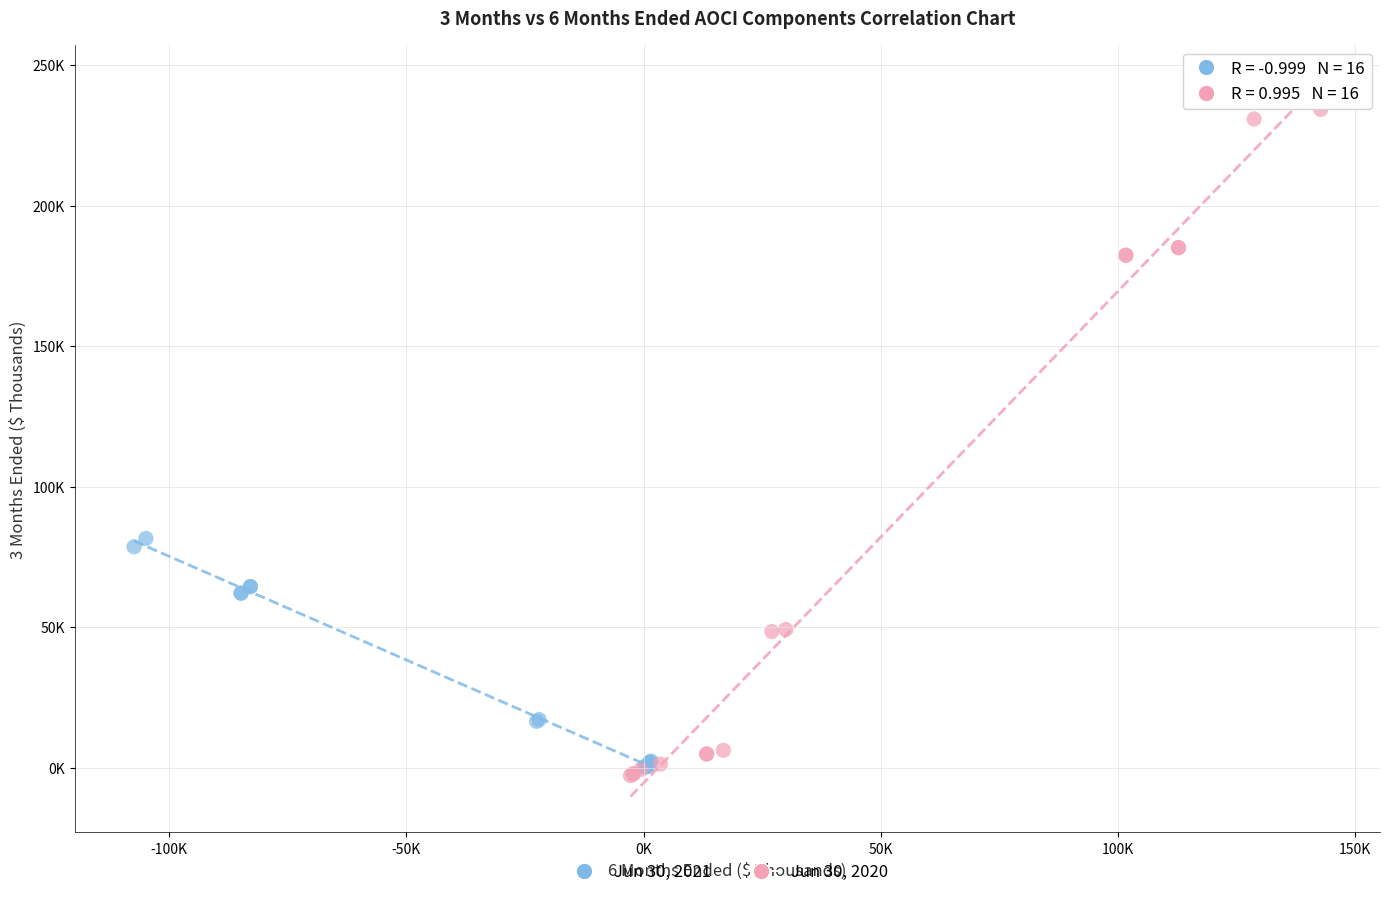

What are all the series names shown in the legend?

Jun 30, 2021, Jun 30, 2020